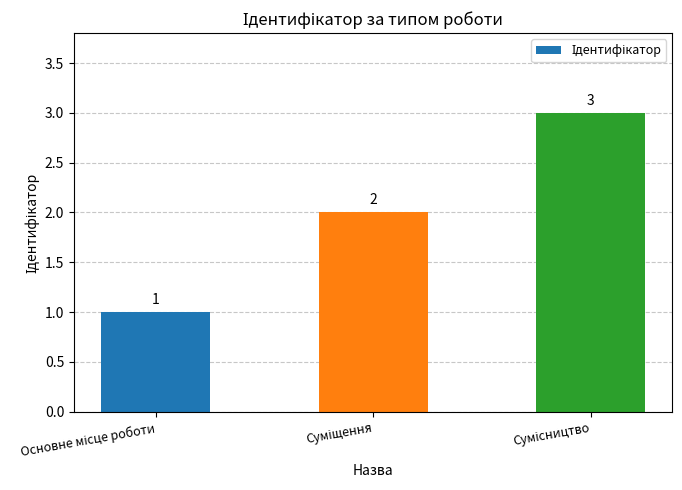

What is the maximum value shown in the chart?

3